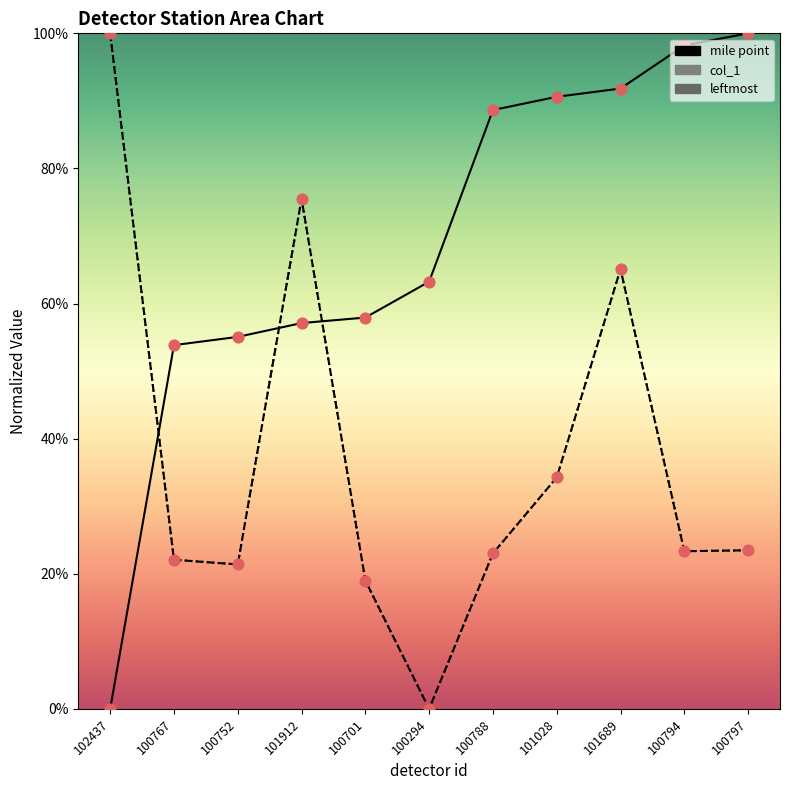

Which series contains the lowest Y value?

mile point